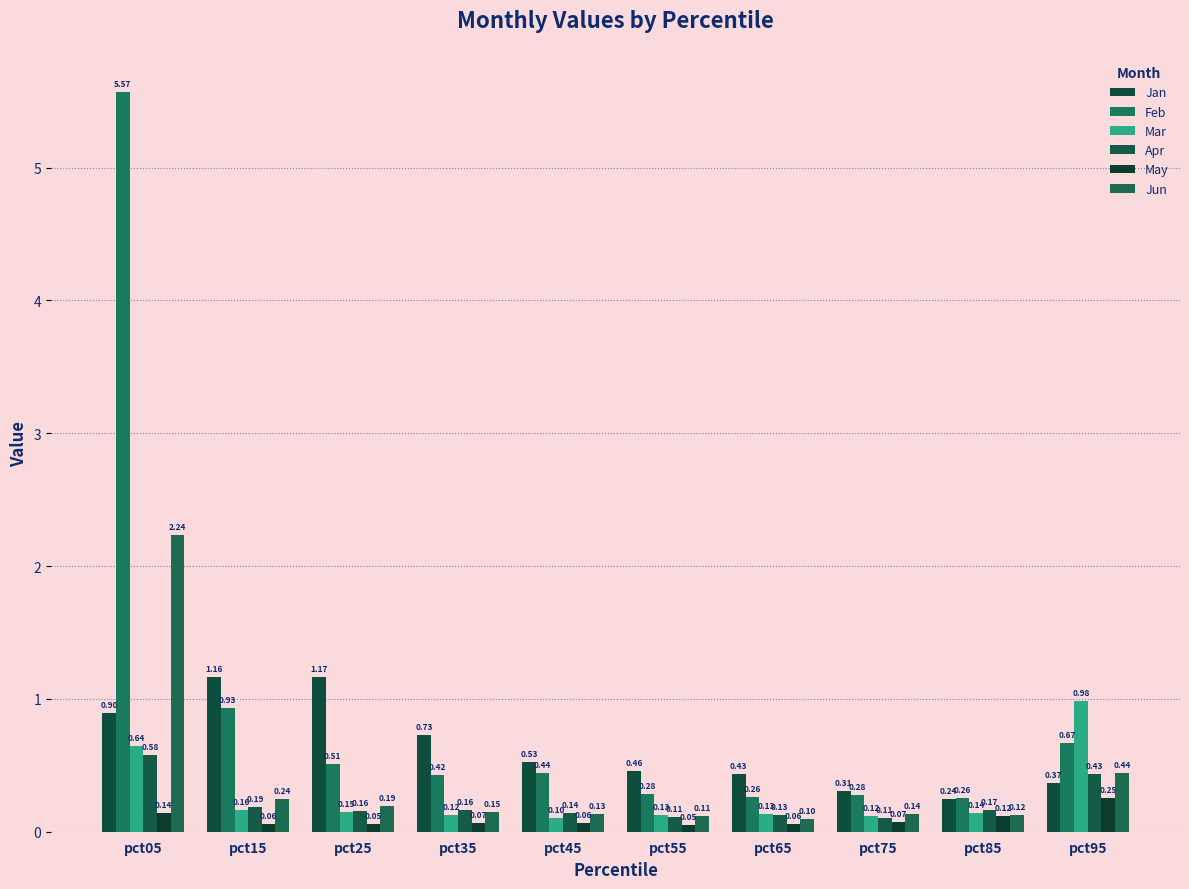

How many bars are there in total?

60